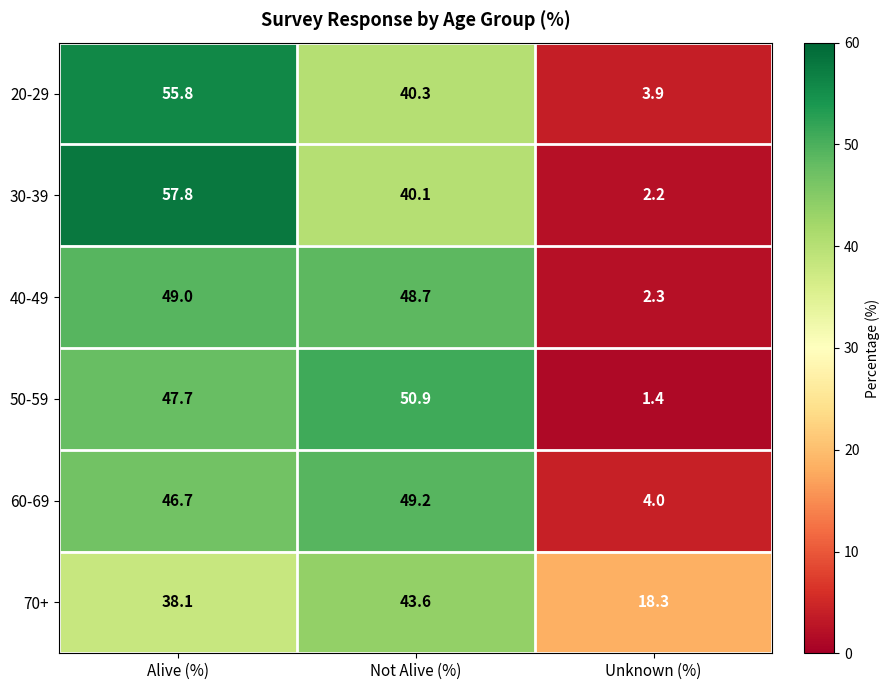

What is the difference between the maximum and second lowest values in the 20-29 series?

15.5